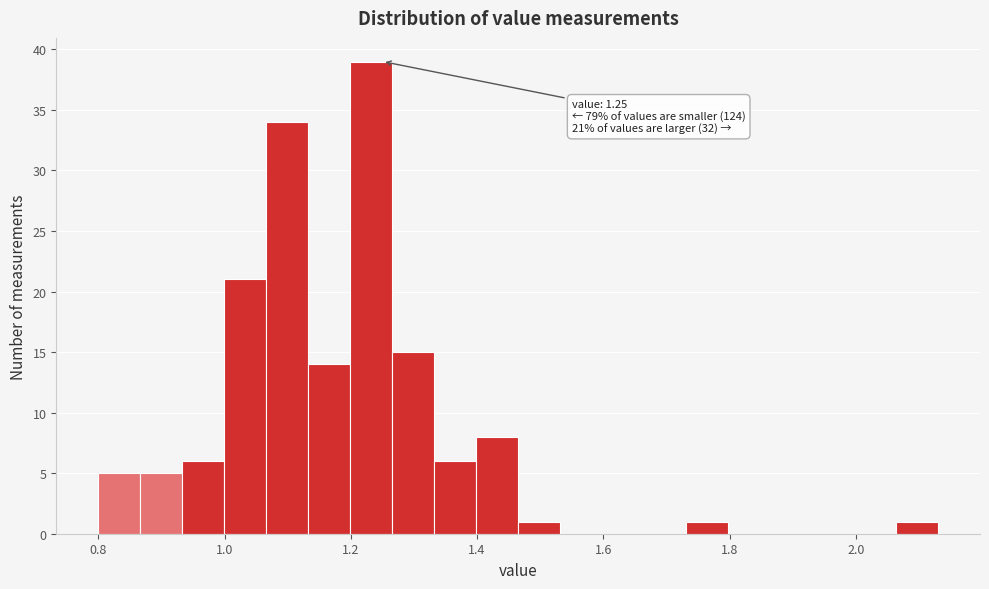

Read against the x-axis, roughly where is the centre of the tallest bar?

1.24